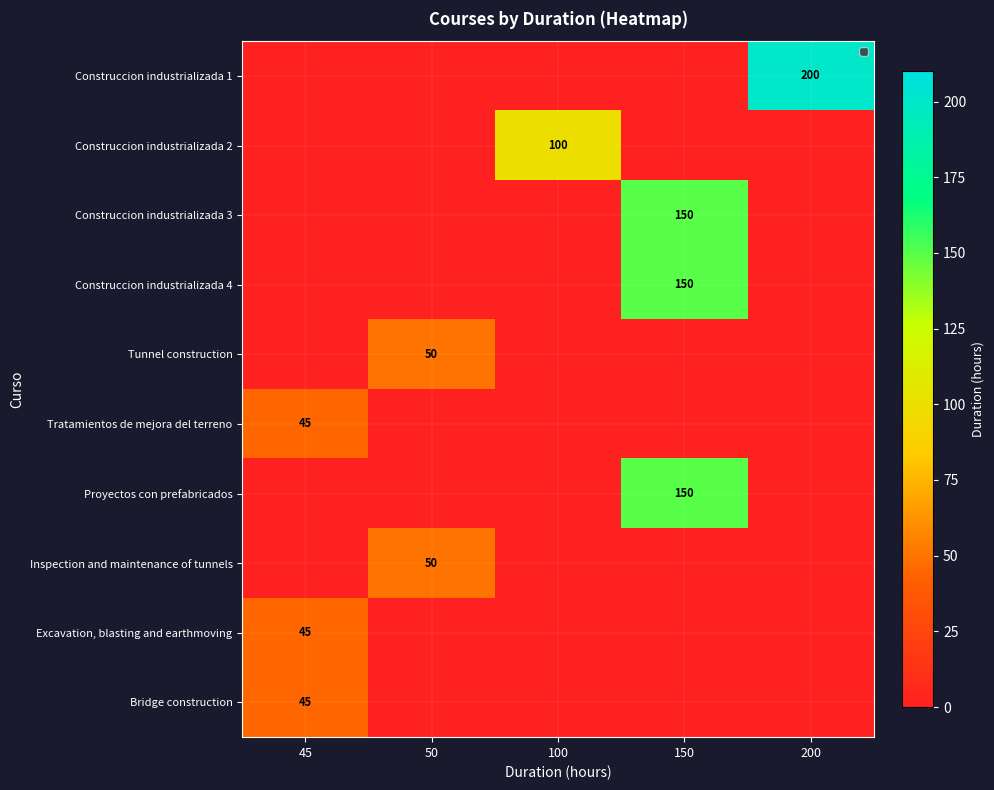

The value of Tratamientos de mejora del terreno at 45 is 66. True or false?

False